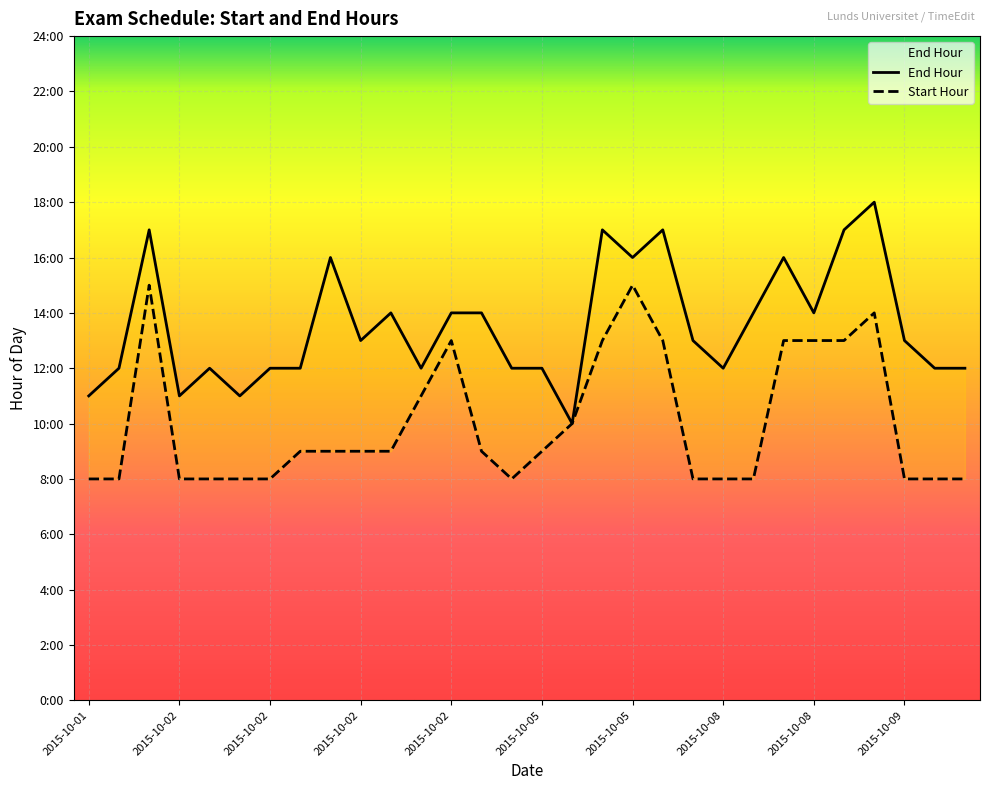

What is the average value of the Start Hour series?

10